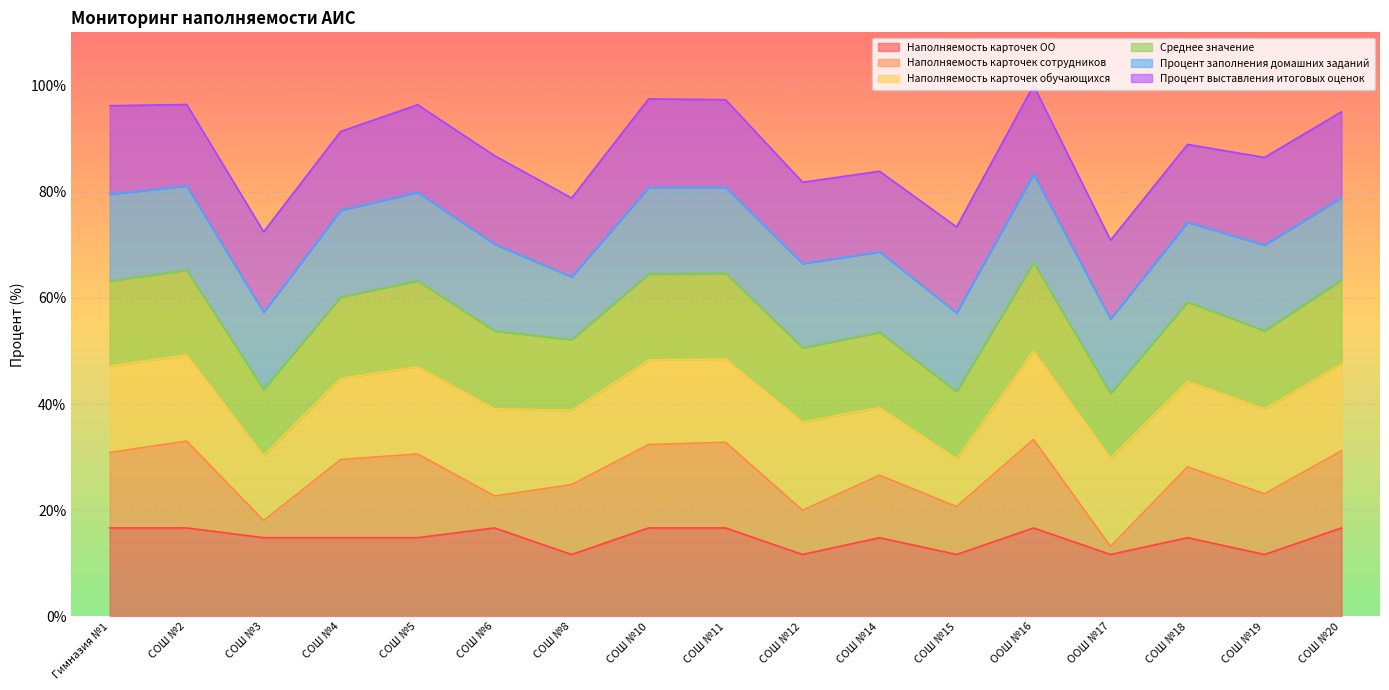

Rank the series at СОШ №5 from lowest to highest value.

Наполняемость карточек ОО, Наполняемость карточек сотрудников, Среднее значение, Наполняемость карточек обучающихся, Процент выставления итоговых оценок, Процент заполнения домашних заданий